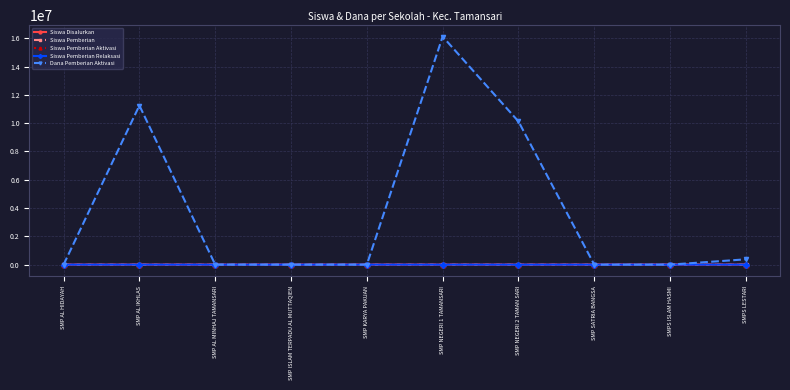

Which series has the largest total across all categories?

Dana Pemberian Aktivasi